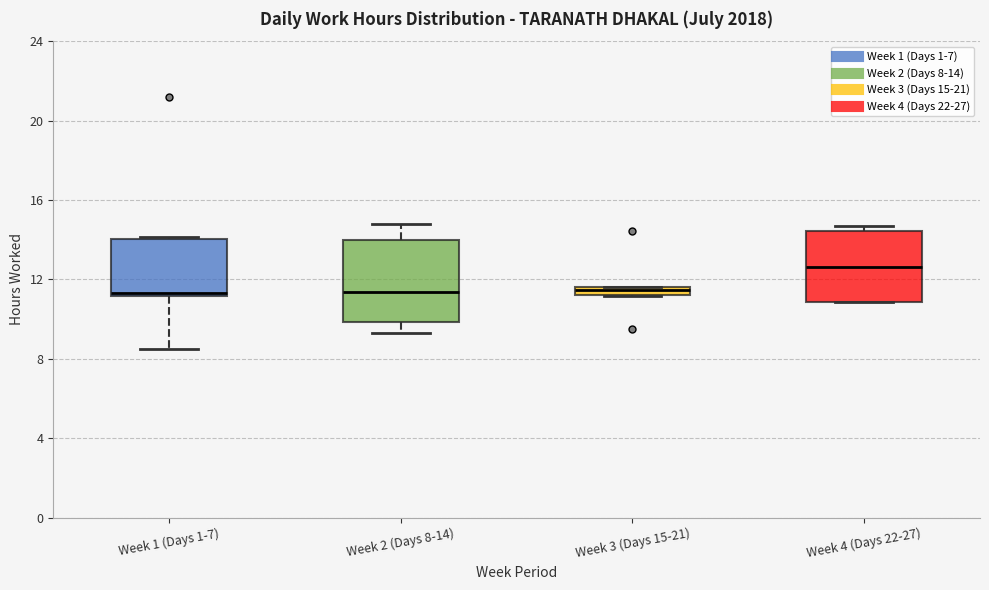

Where is the upper edge of the box for Week 4 (Days 22-27) on the y-axis? The values are not printed on the chart, so give them approximately, as read against the axis.

14.5